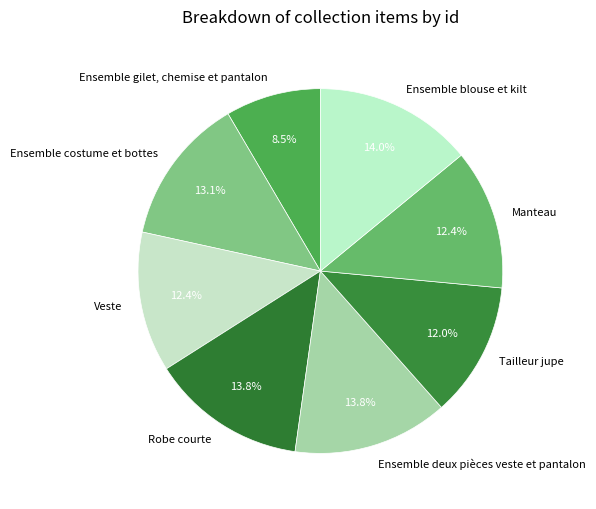

True or false: Veste accounts for 26% of the total.

False